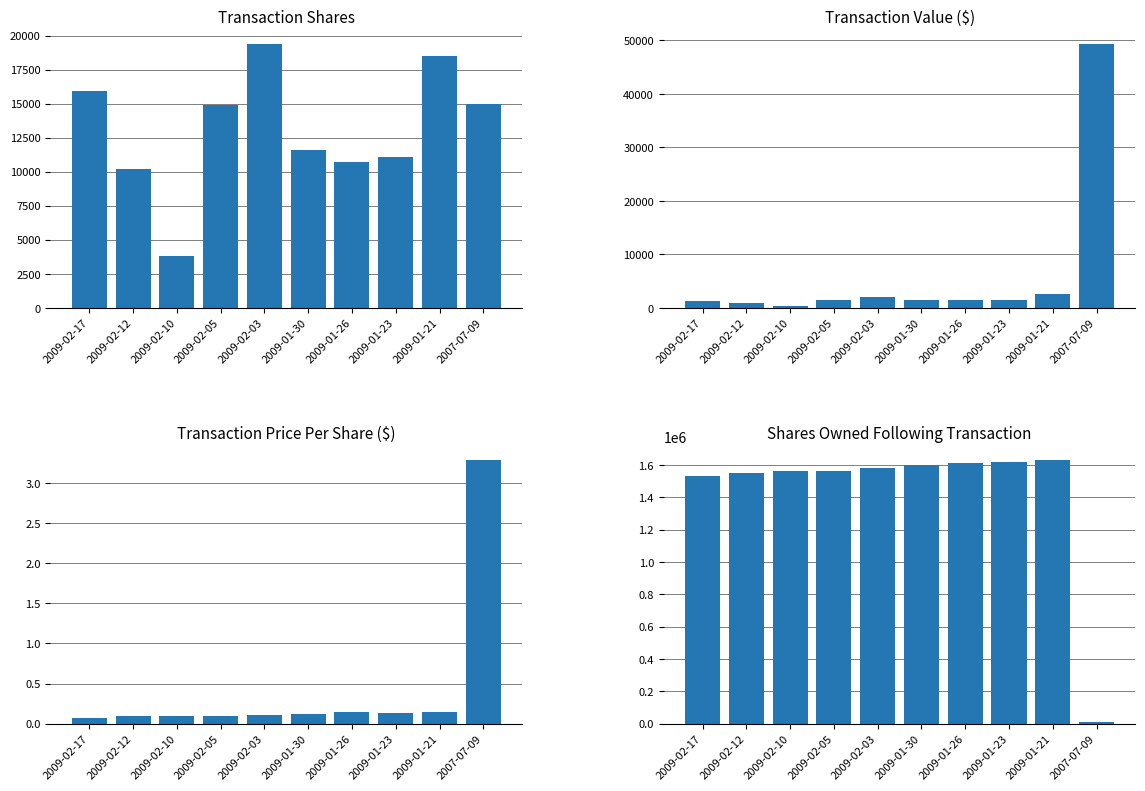

Which label corresponds to the largest value in the chart?

2009-01-21